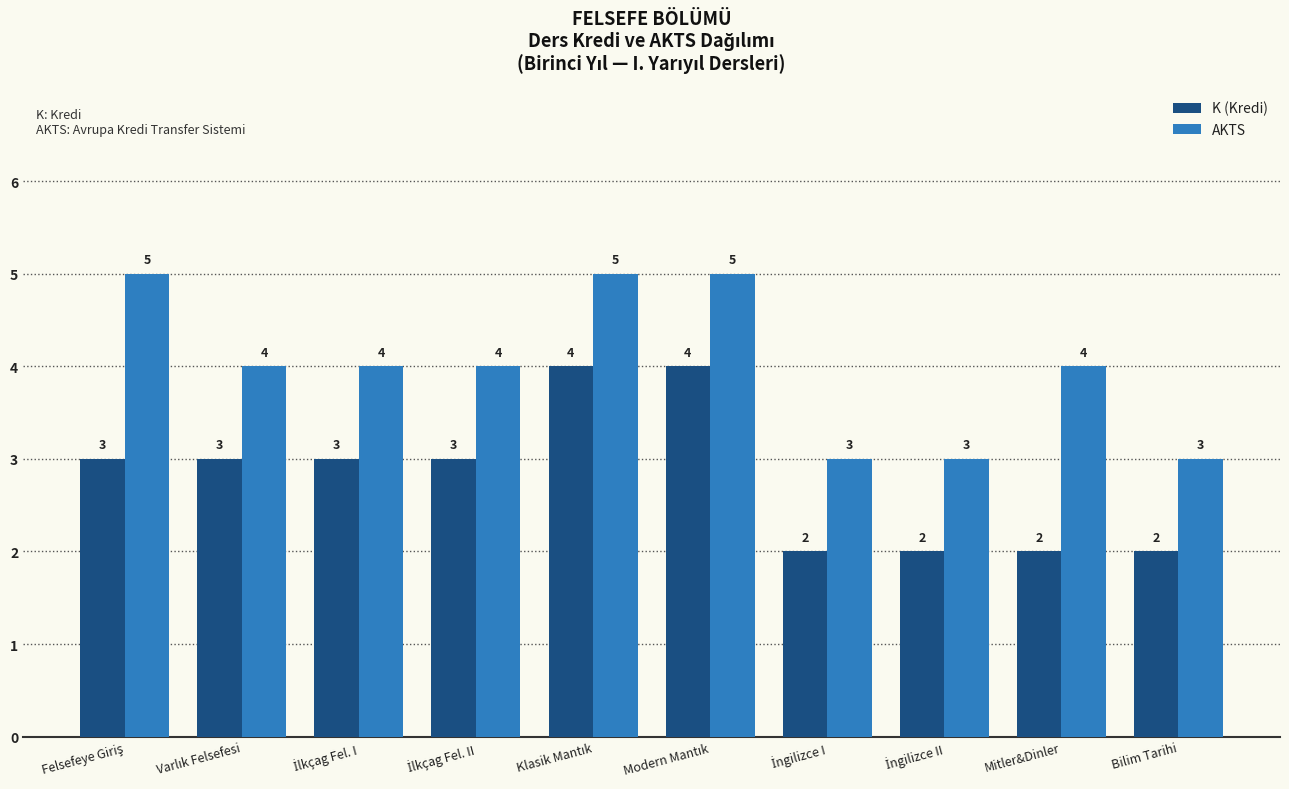

What is the average value of the AKTS series?

4